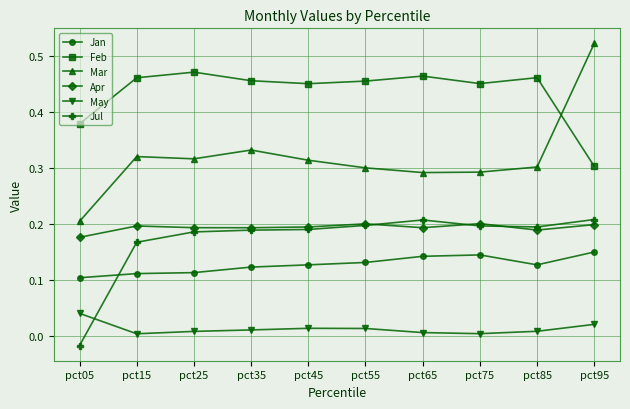

Which series has the largest range (max minus min)?

Mar